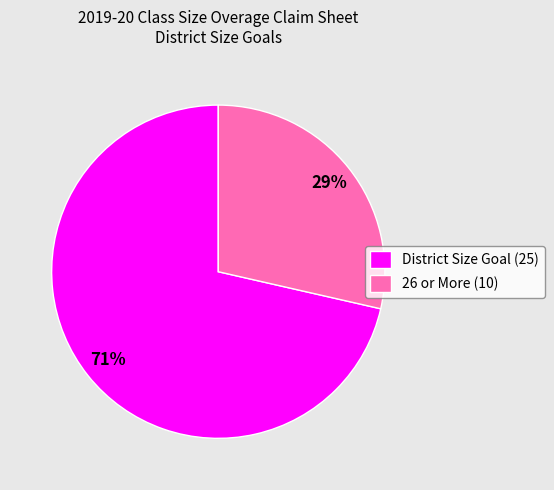

To the nearest percent, what percentage of the pie is District Size Goal (25)?

71%